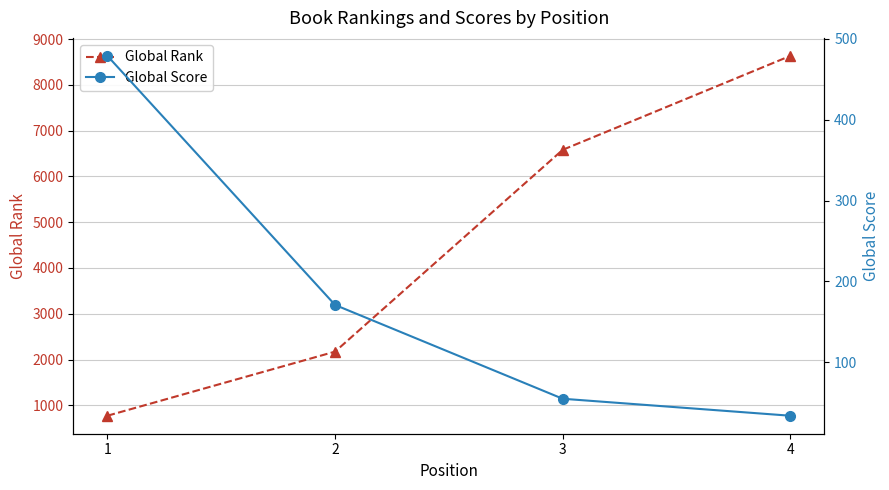

At which category is the sum across all series the highest?

4